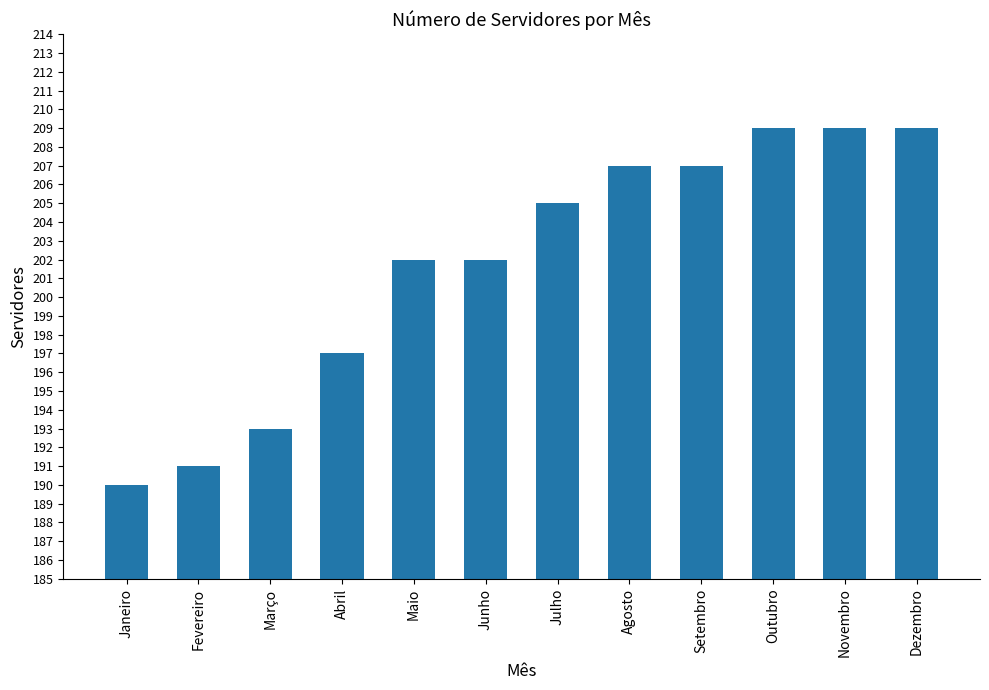

What position from the left is Janeiro?

1